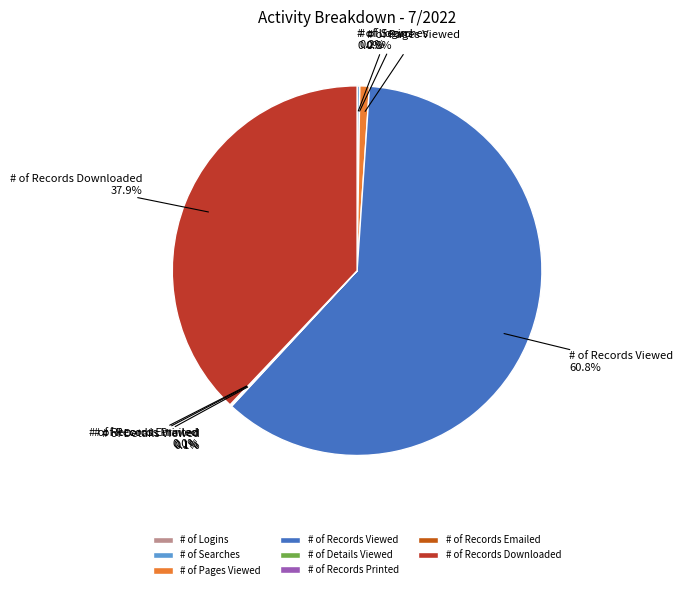

What is the largest slice in the pie chart?

# of Records Viewed